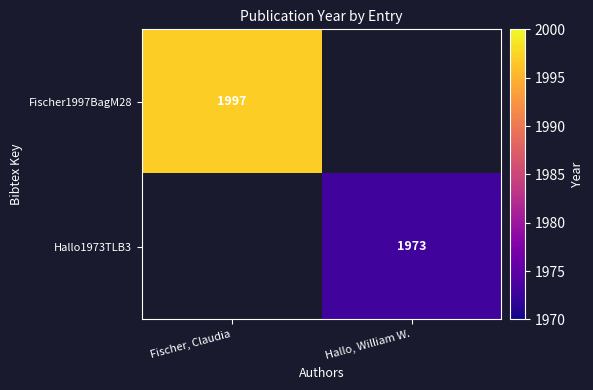

Is the value of Fischer1997BagM28 at Fischer, Claudia greater than the value of Hallo1973TLB3 at Hallo, William W.?

Yes